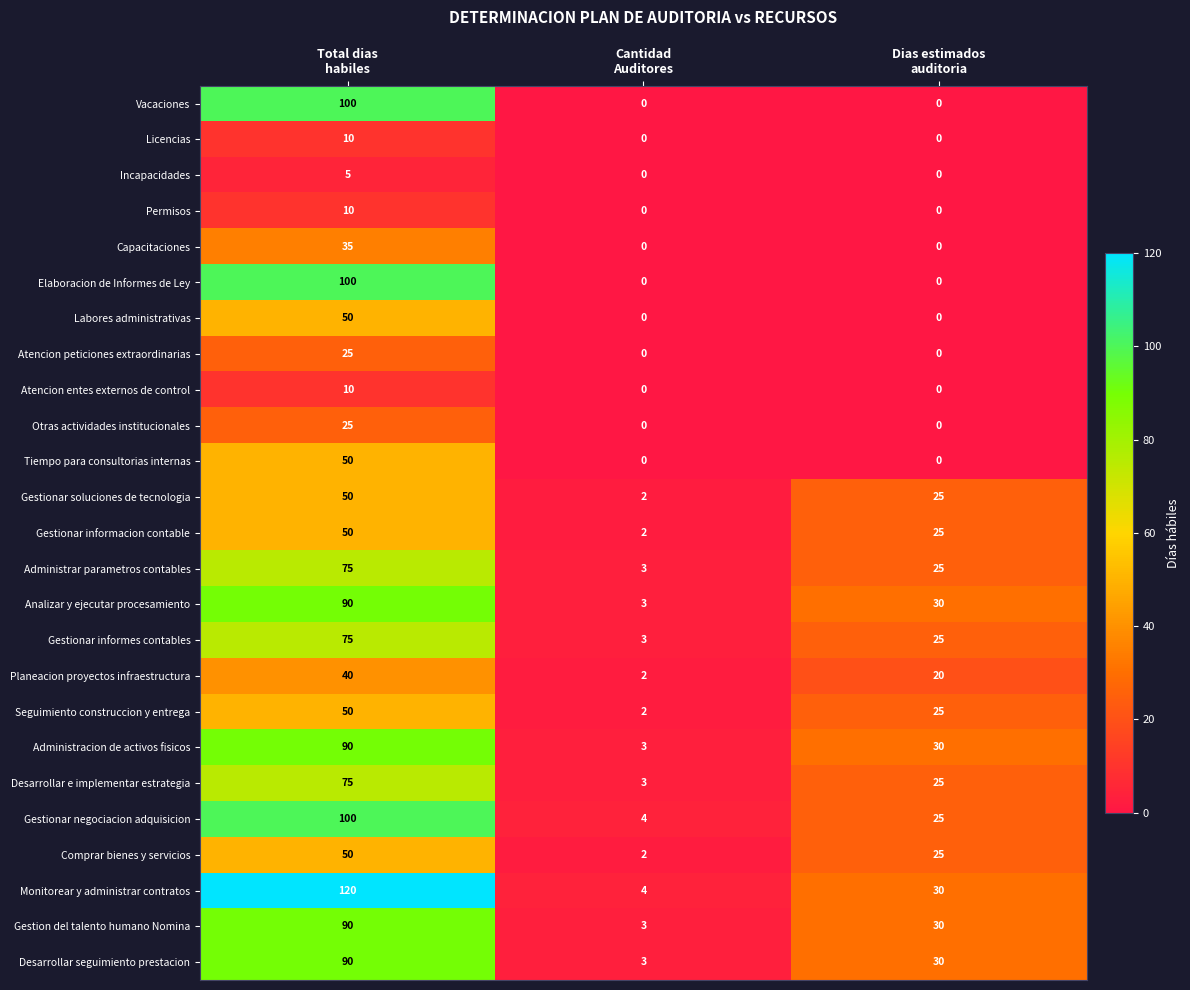

How many categories are shown in the chart?

3